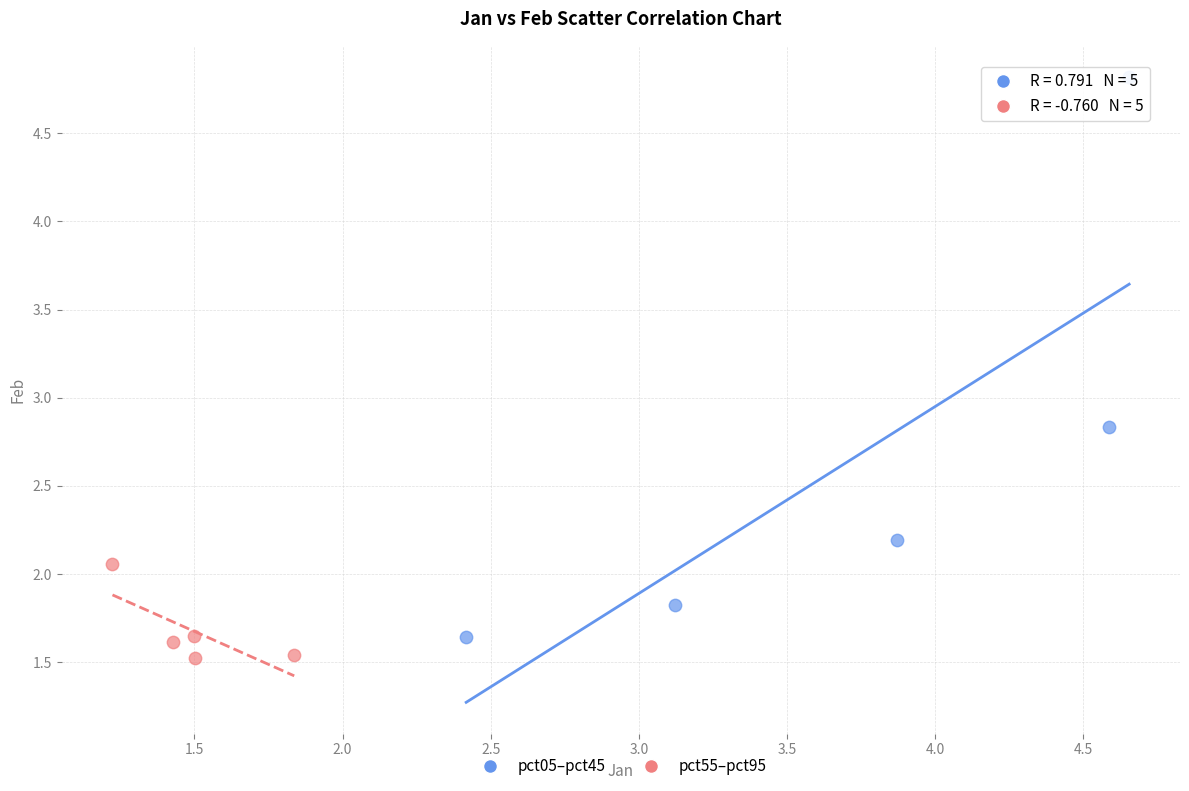

Which series has the widest spread of Y values?

pct05–pct45